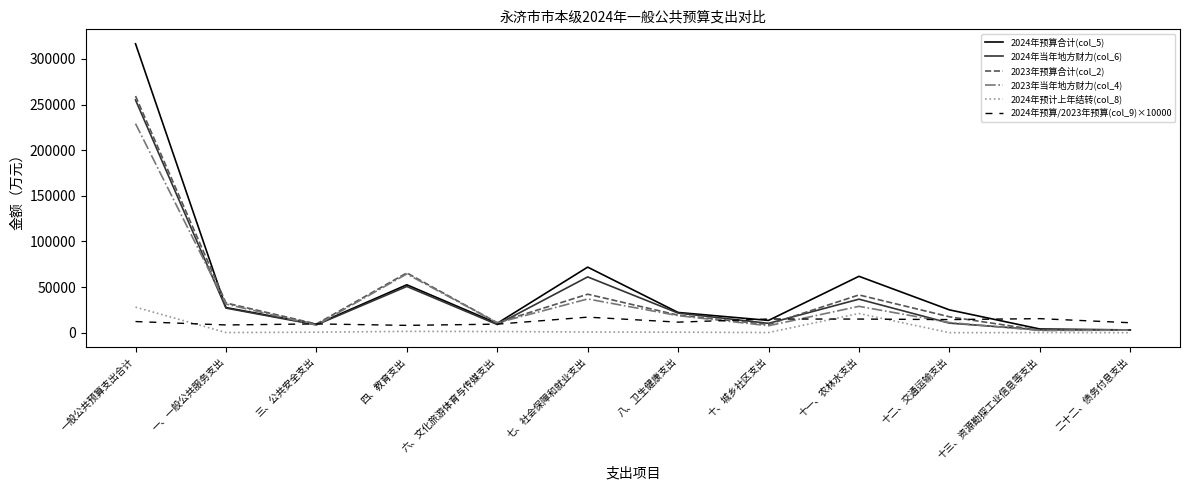

What is the sum of the 2024年预算合计(col_5) values at 四、教育支出 and 十一、农林水支出?

114296.0